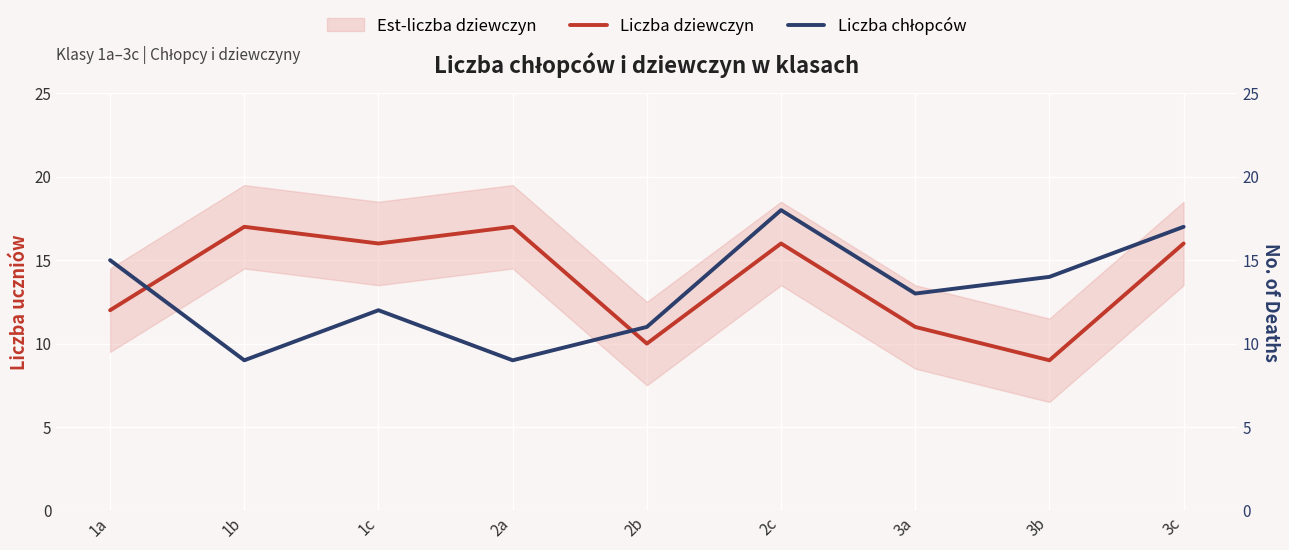

What is the smallest value displayed?

9